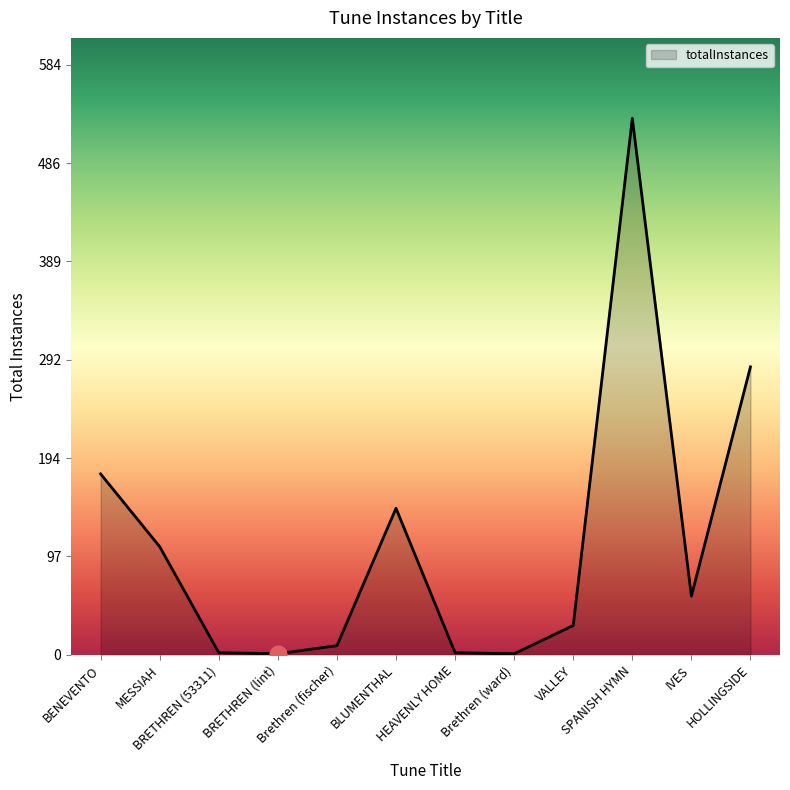

What is the greatest value displayed?

531